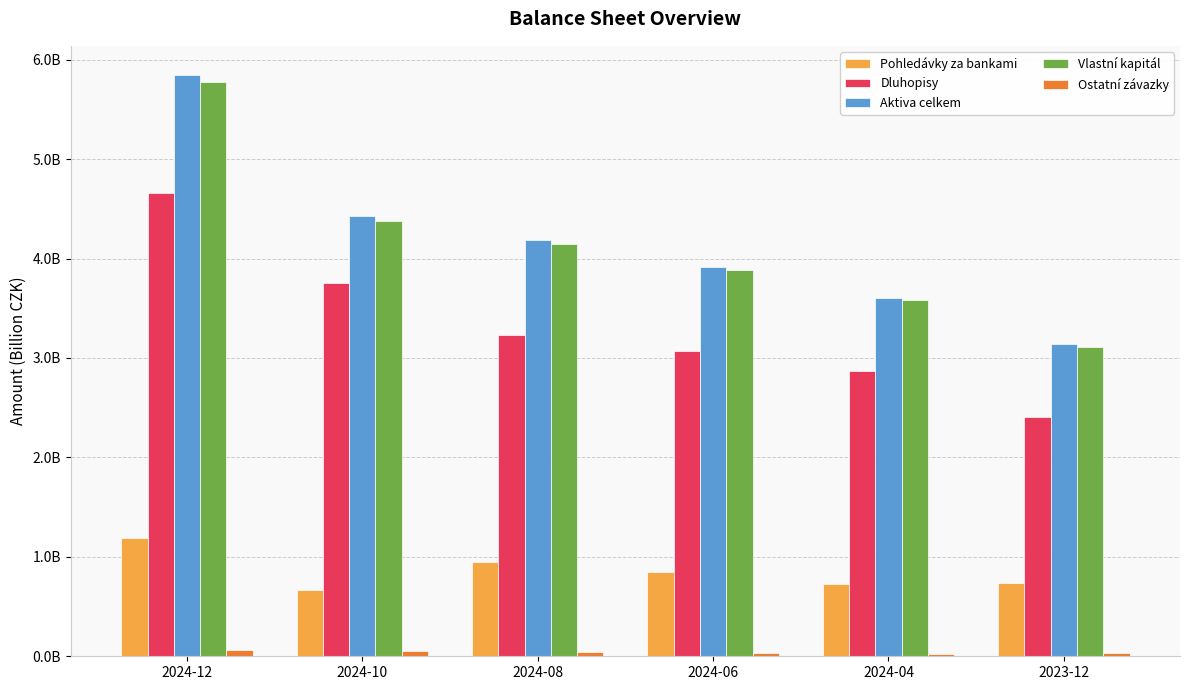

The Ostatní závazky series shows 0.0 at 2024-08. True or false?

False